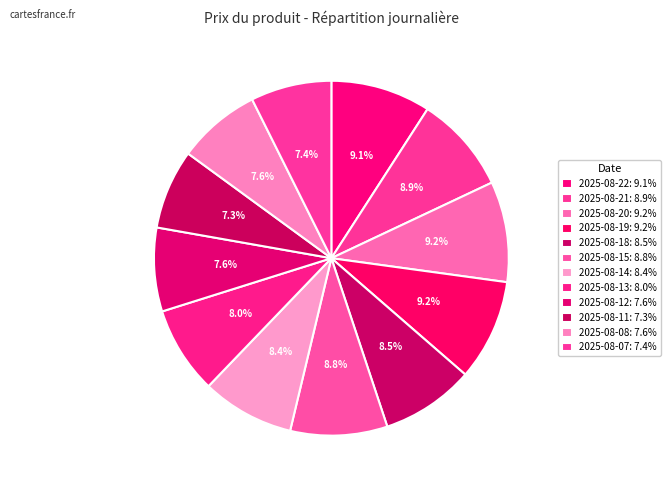

Which category has the biggest portion of the pie?

2025-08-19